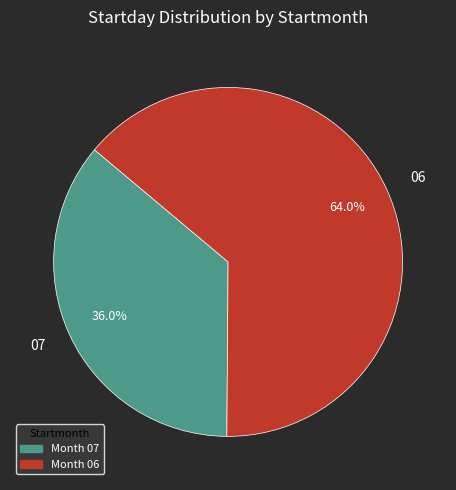

True or false: 07 accounts for 36% of the total.

True